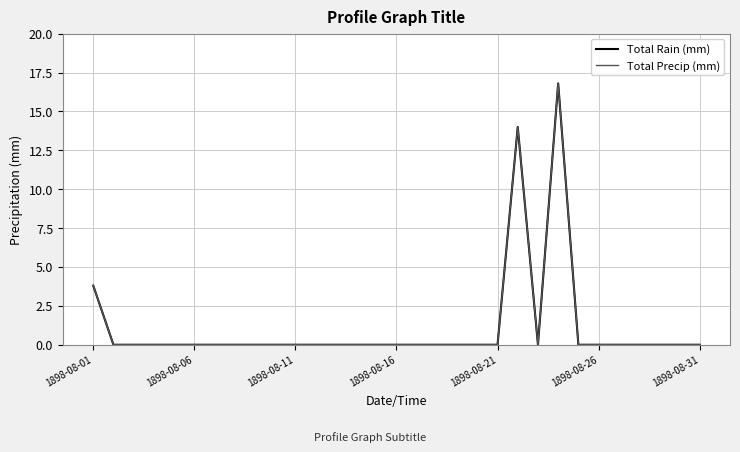

Which series has the largest range (max minus min)?

Total Rain (mm)